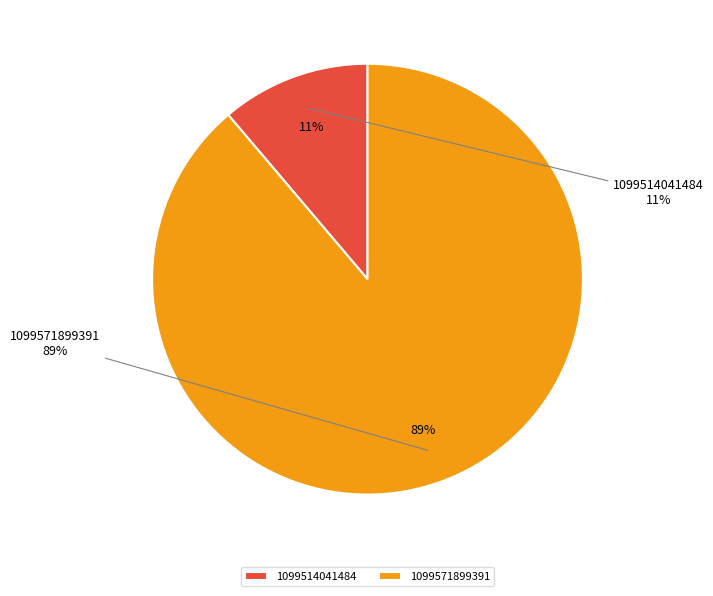

Is it true that 1099514041484 is 11% of the pie?

True